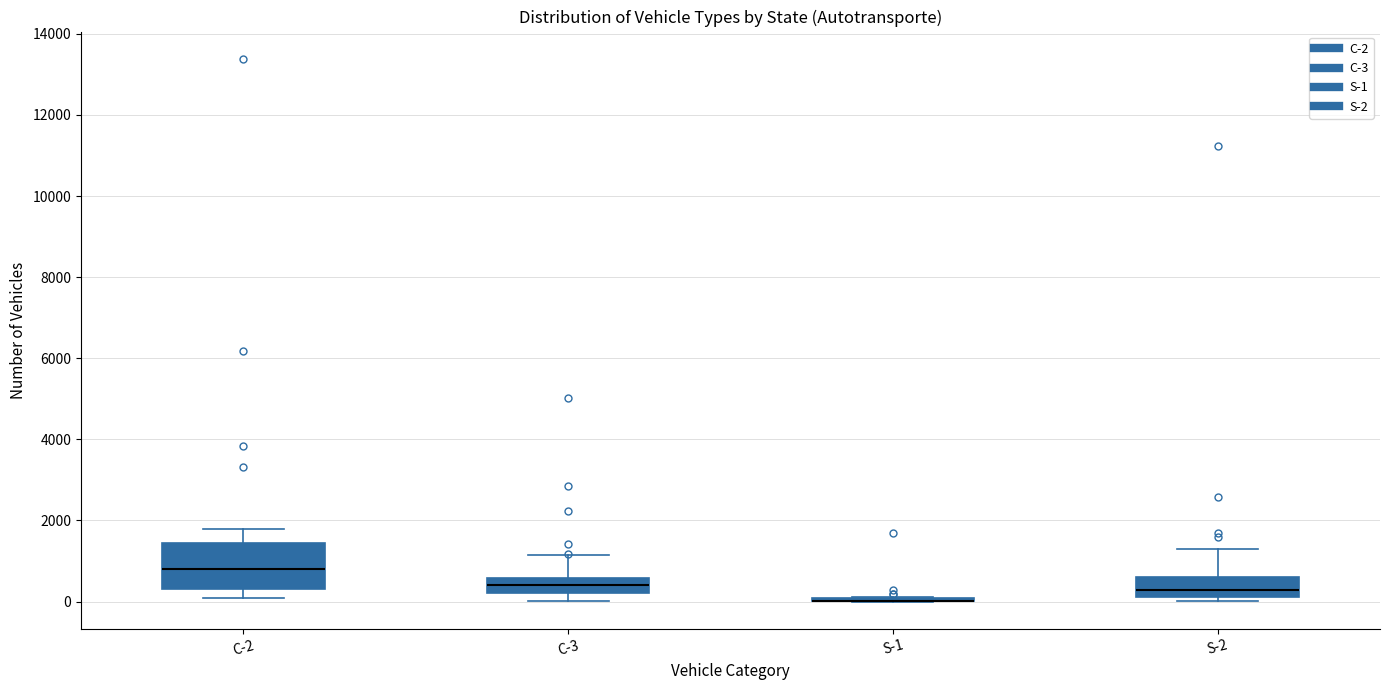

Where does the median line of the box for C-3 sit on the y-axis? The values are not printed on the chart, so give them approximately, as read against the axis.

400